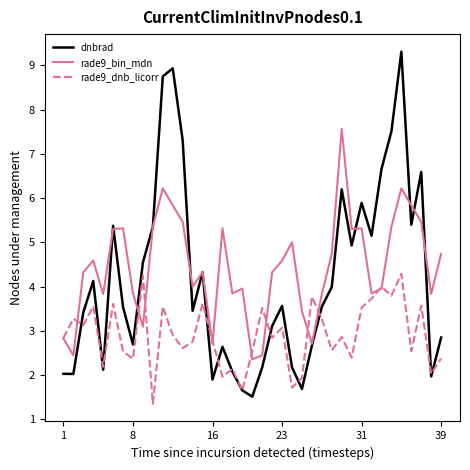

What is the highest value of the dnbrad series?

9.3